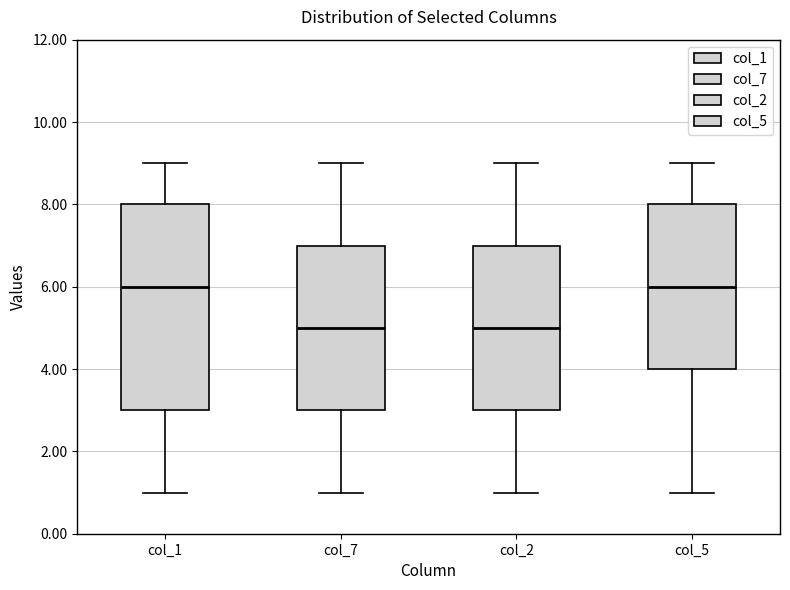

Comparing the boxes themselves (not the whiskers), which one is the tallest?

col_1